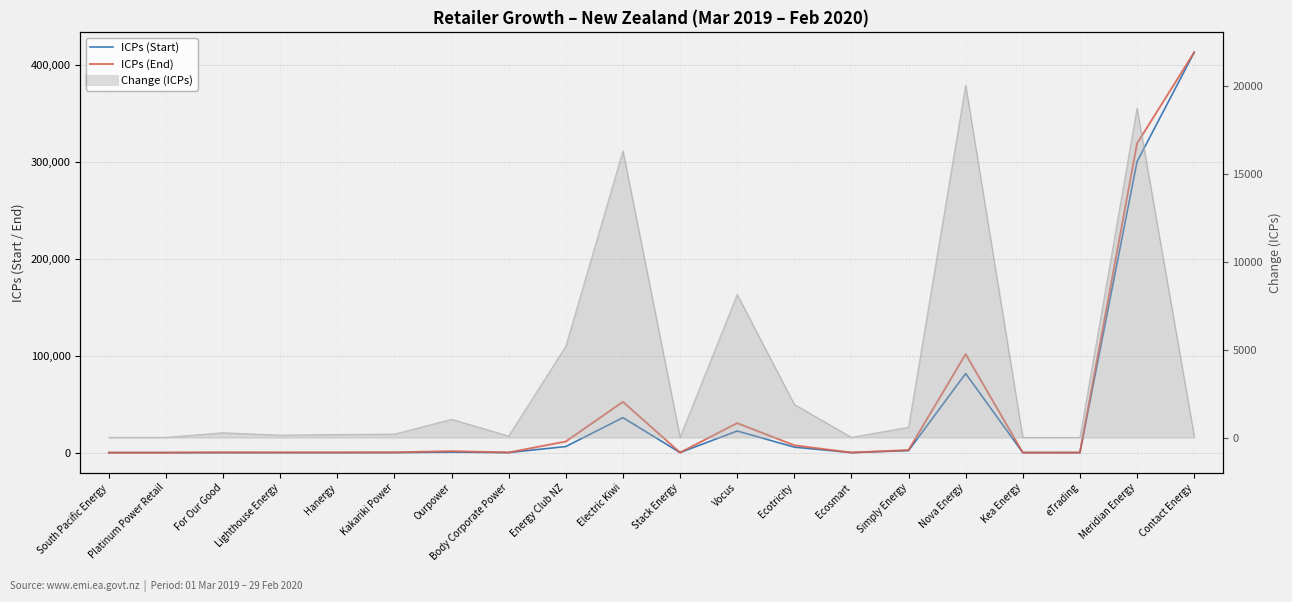

How many interior local peaks does the ICPs (Start) series have?

4